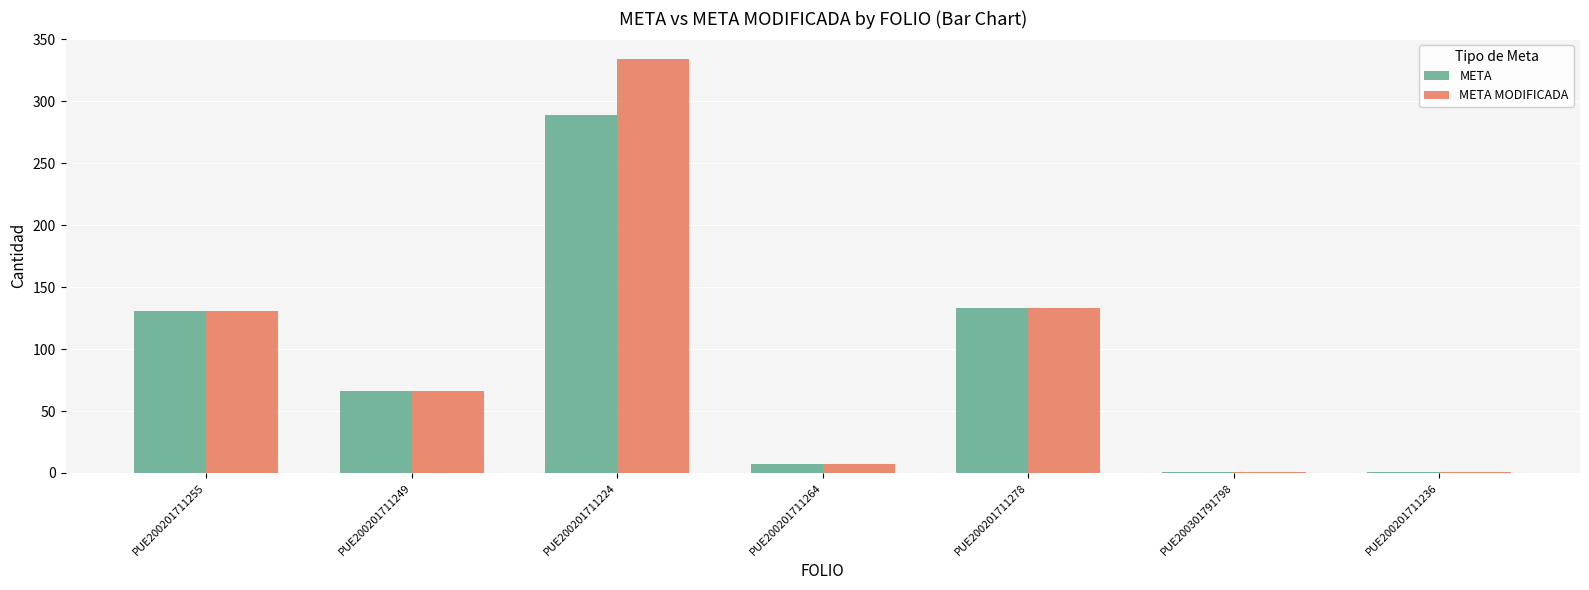

At which category is the sum across all series the highest?

PUE200201711224